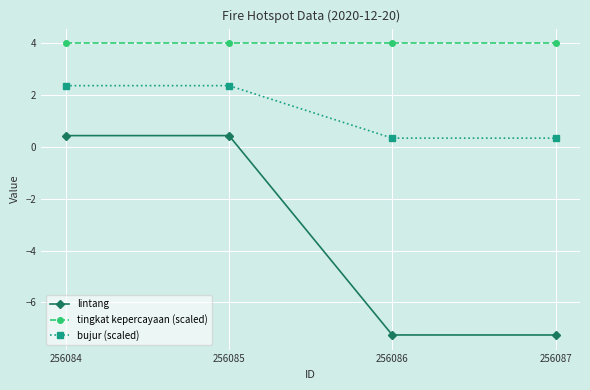

What are all the series names shown in the legend?

lintang, tingkat kepercayaan (scaled), bujur (scaled)